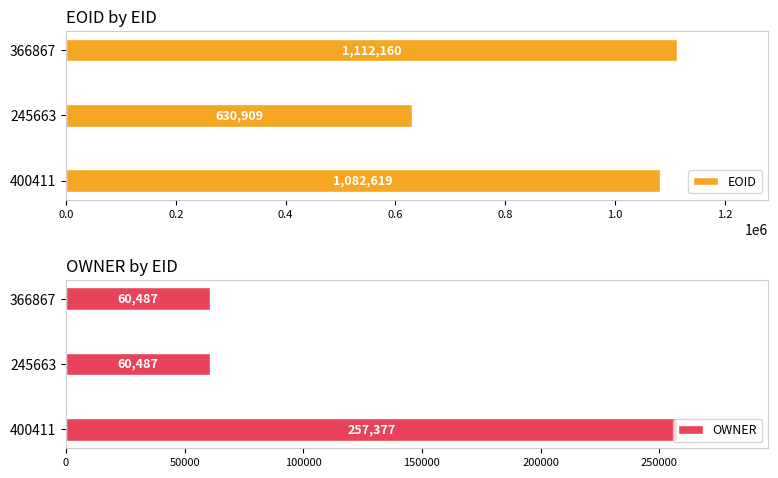

Reading left to right, extract all data points from this chart.

EOID: 0.0=1082619	0.2=630909	0.4=1112160
OWNER: 0.0=257377	0.2=60487	0.4=60487